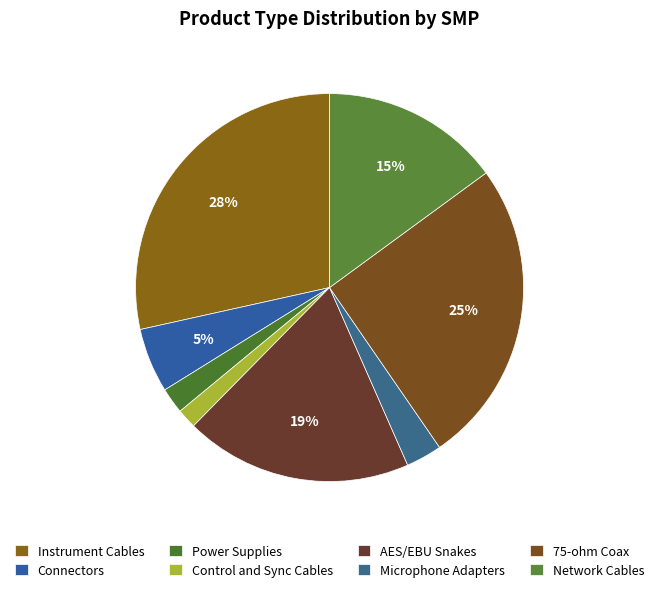

Is there a majority slice in this chart?

No